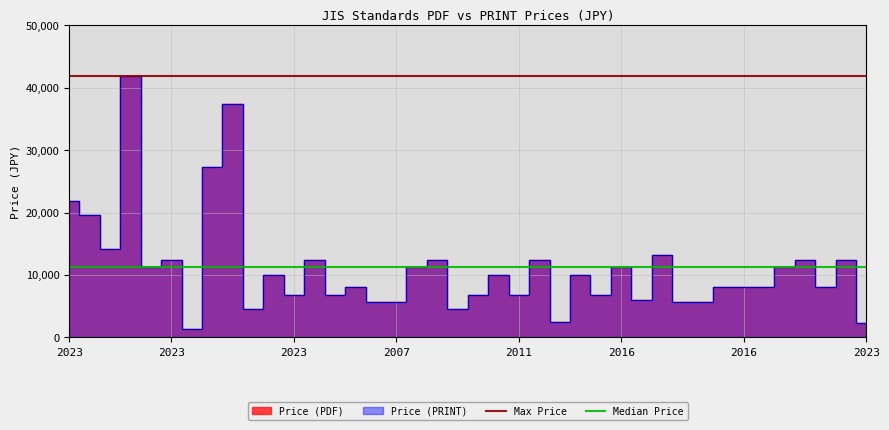

What is the average value of the Max Price series?

41800